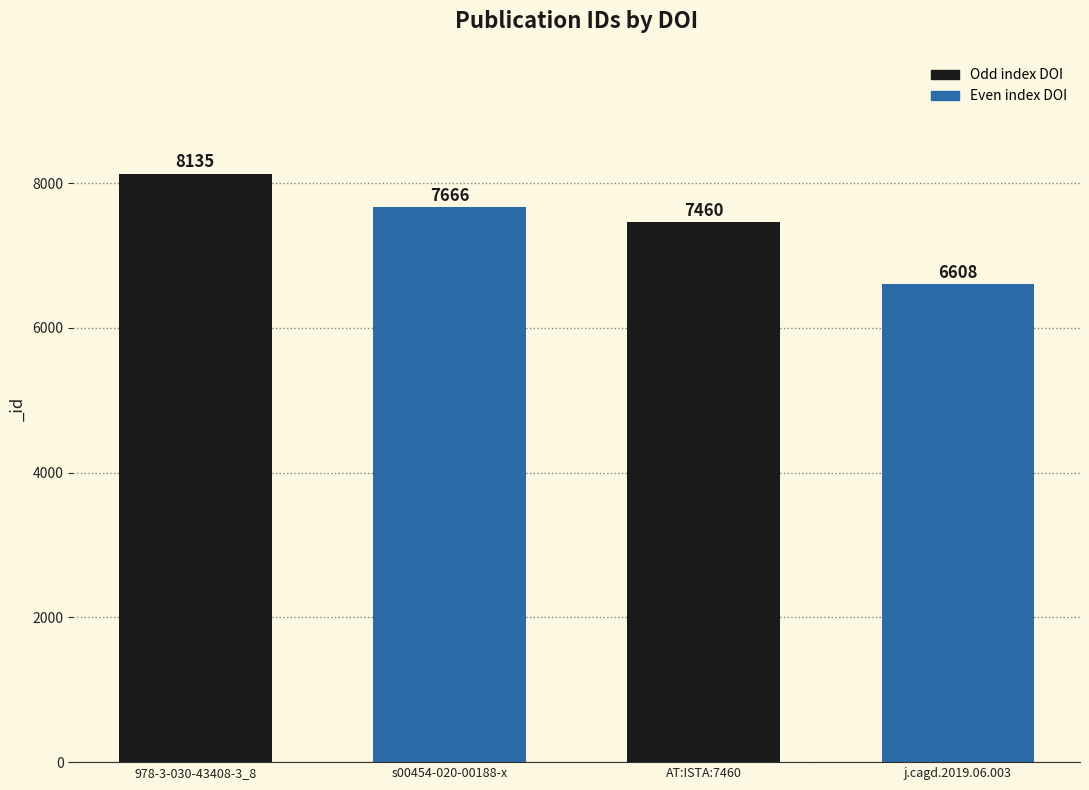

Reading left to right, list all the values displayed in this chart.

8135	7666	7460	6608